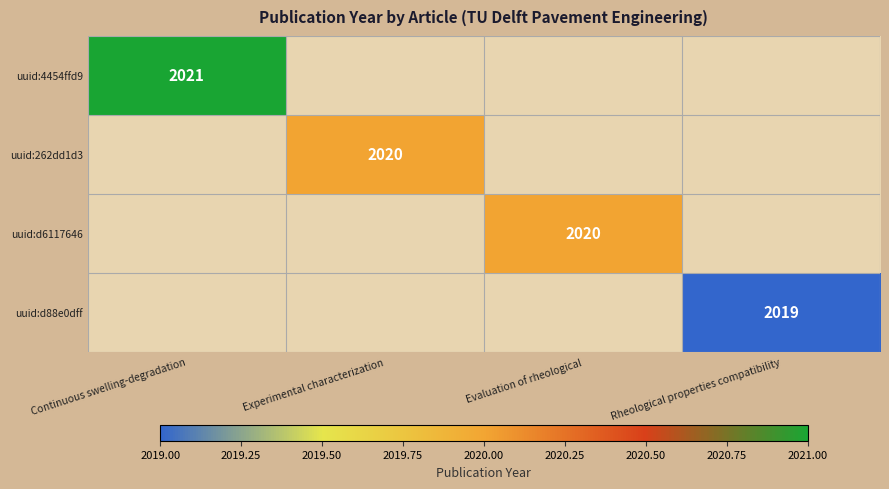

Is it true that uuid:d6117646 equals 3578 at Evaluation of rheological?

False